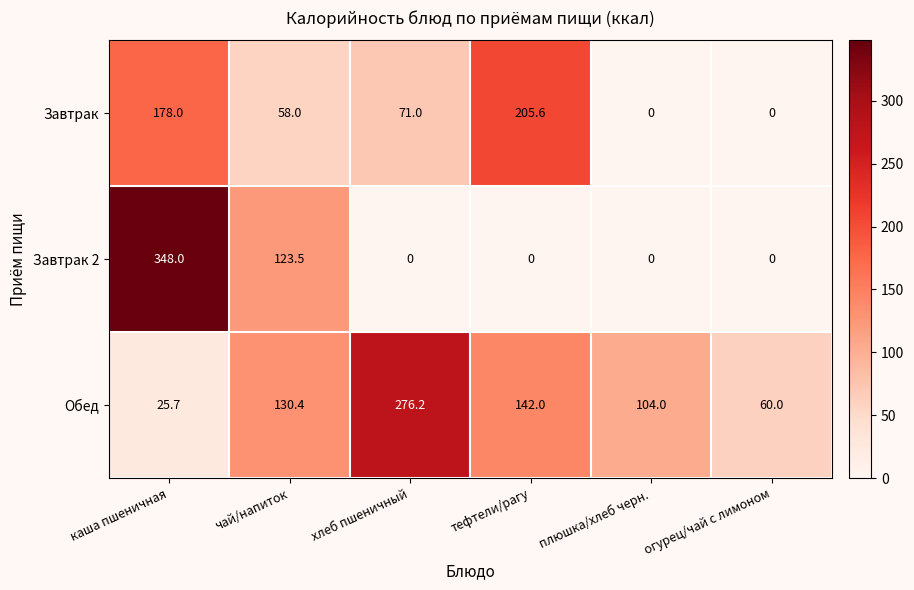

What is the spread (max minus min) of values at чай/напиток?

72.4